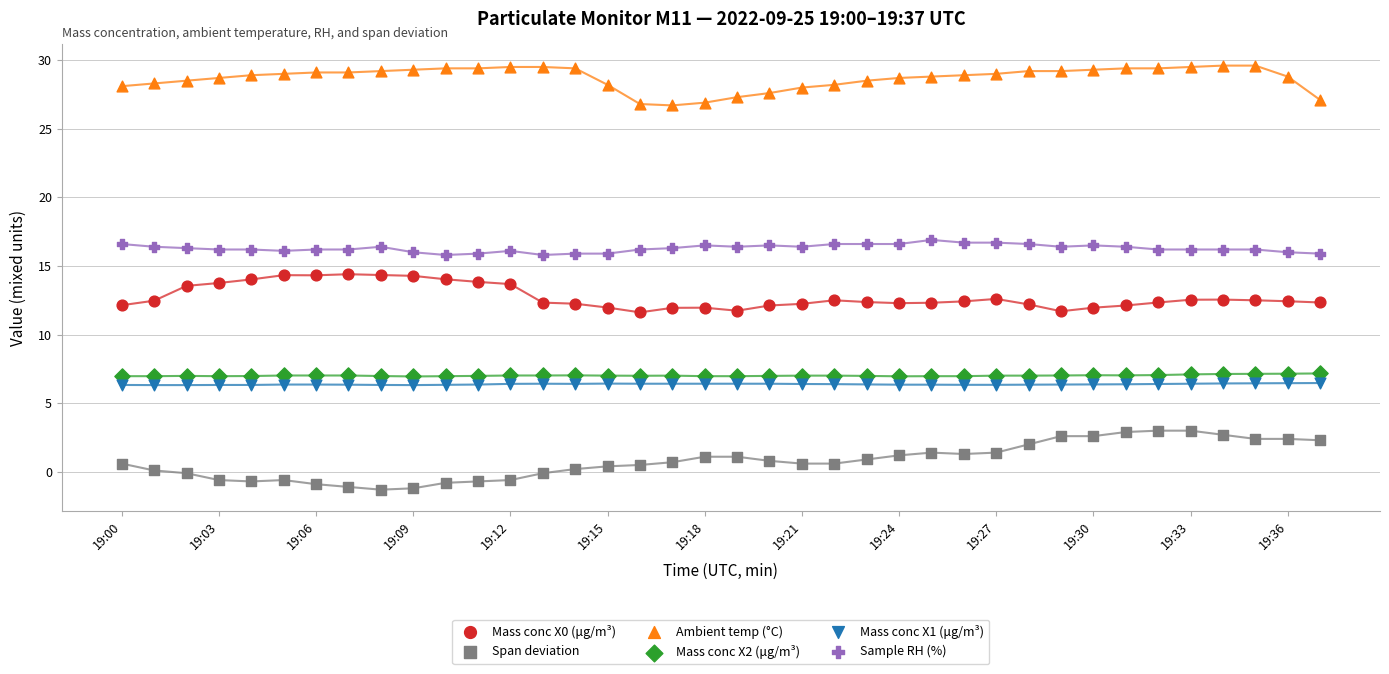

Which series contains the highest Y value?

Ambient temp (°C)